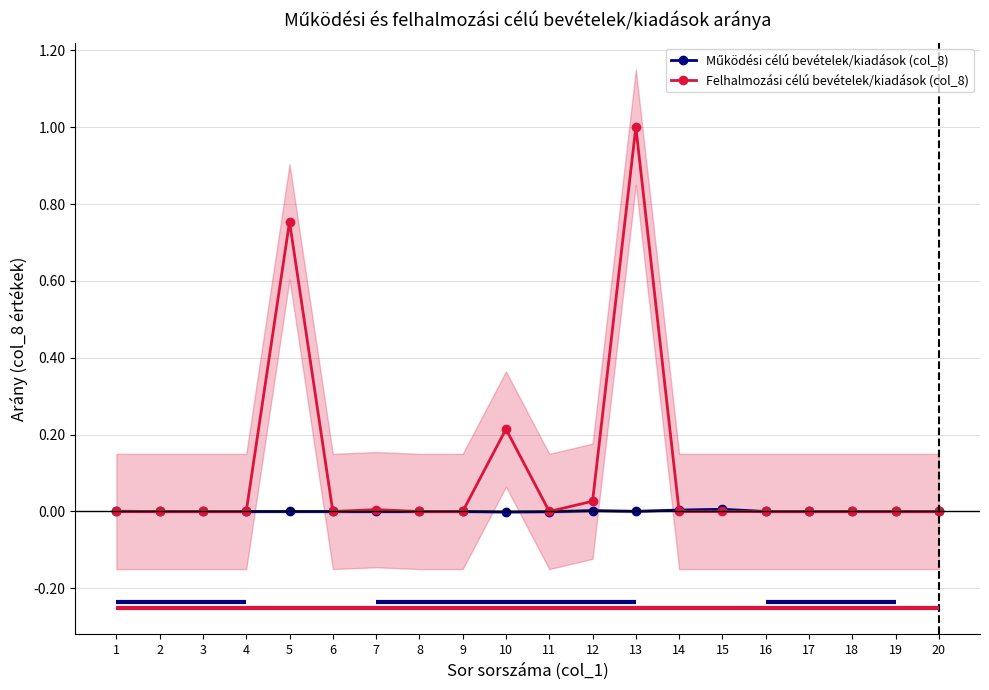

The value of Felhalmozási célú bevételek/kiadások (col_8) at 12 is 0.0. True or false?

True